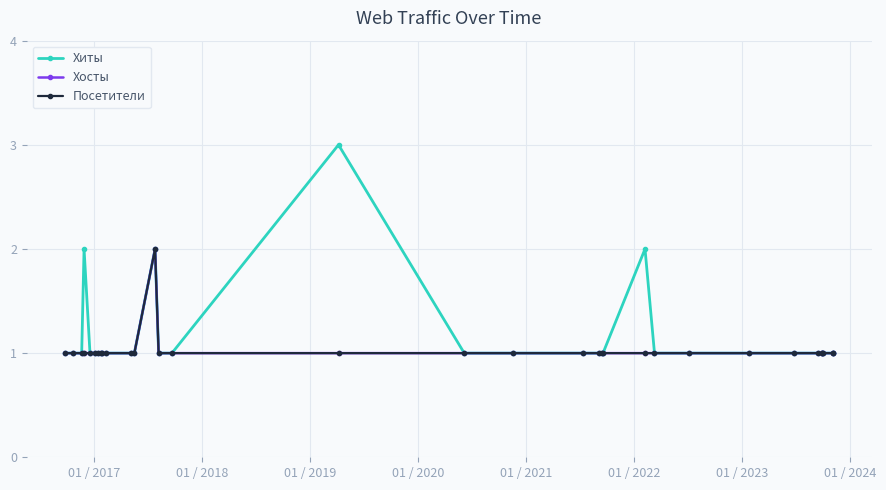

Is this an area chart (filled region under the line)?

No